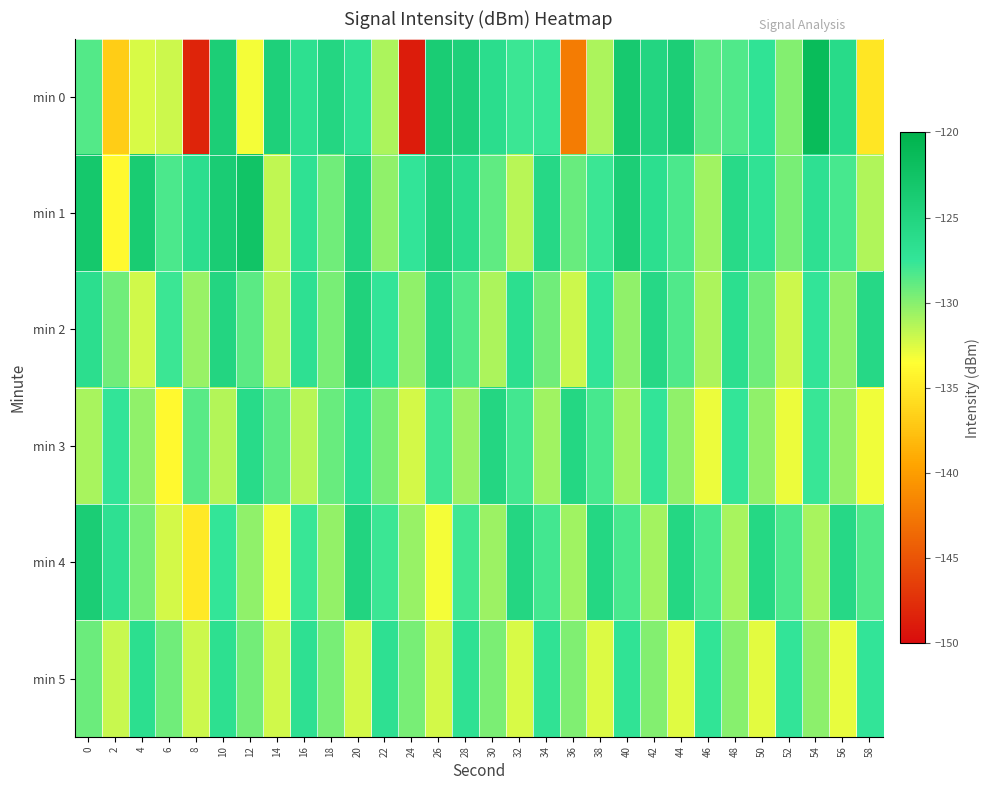

Reading left to right, transcribe all the data shown in this chart.

min 0: 0=-128.4	2=-136.8	4=-132.3	6=-132.0	8=-148.3	10=-124.2	12=-133.2	14=-124.6	16=-126.7	18=-125.3	20=-127.0	22=-131.1	24=-148.9	26=-123.9	28=-124.5	30=-126.4	32=-127.7	34=-127.7	36=-142.3	38=-131.1	40=-123.5	42=-125.2	44=-124.1	46=-128.8	48=-128.4	50=-127.2	52=-129.9	54=-121.5	56=-126.1	58=-135.2
min 1: 0=-123.3	2=-133.9	4=-123.8	6=-128.2	8=-126.6	10=-124.0	12=-122.6	14=-131.7	16=-127.0	18=-129.3	20=-125.1	22=-130.2	24=-127.5	26=-124.8	28=-126.3	30=-128.9	32=-131.4	34=-125.7	36=-129.1	38=-127.8	40=-124.2	42=-126.6	44=-128.3	46=-130.7	48=-125.9	50=-127.1	52=-129.5	54=-126.8	56=-128.1	58=-131.2
min 2: 0=-126.5	2=-129.3	4=-132.1	6=-127.8	8=-130.5	10=-125.2	12=-128.7	14=-131.4	16=-126.9	18=-129.6	20=-124.8	22=-127.5	24=-130.2	26=-125.7	28=-128.4	30=-131.1	32=-126.6	34=-129.3	36=-132.0	38=-127.5	40=-130.2	42=-125.7	44=-128.4	46=-131.1	48=-126.6	50=-129.3	52=-132.0	54=-127.5	56=-130.2	58=-125.7
min 3: 0=-131.0	2=-127.5	4=-130.2	6=-133.9	8=-128.6	10=-131.3	12=-126.0	14=-128.7	16=-131.4	18=-129.1	20=-126.8	22=-129.5	24=-132.2	26=-127.9	28=-130.6	30=-125.3	32=-128.0	34=-130.7	36=-125.4	38=-128.1	40=-130.8	42=-127.5	44=-130.2	46=-132.9	48=-127.6	50=-130.3	52=-133.0	54=-127.7	56=-130.4	58=-133.1
min 4: 0=-124.1	2=-126.8	4=-129.5	6=-132.2	8=-134.9	10=-127.6	12=-130.3	14=-133.0	16=-127.7	18=-130.4	20=-125.1	22=-127.8	24=-130.5	26=-133.2	28=-127.9	30=-130.6	32=-125.3	34=-128.0	36=-130.7	38=-125.4	40=-128.1	42=-130.8	44=-125.5	46=-128.2	48=-130.9	50=-125.6	52=-128.3	54=-131.0	56=-125.7	58=-128.4
min 5: 0=-129.2	2=-131.9	4=-126.6	6=-129.3	8=-132.0	10=-126.7	12=-129.4	14=-132.1	16=-126.8	18=-129.5	20=-132.2	22=-126.9	24=-129.6	26=-132.3	28=-127.0	30=-129.7	32=-132.4	34=-127.1	36=-129.8	38=-132.5	40=-127.2	42=-129.9	44=-132.6	46=-127.3	48=-130.0	50=-132.7	52=-127.4	54=-130.1	56=-132.8	58=-127.5